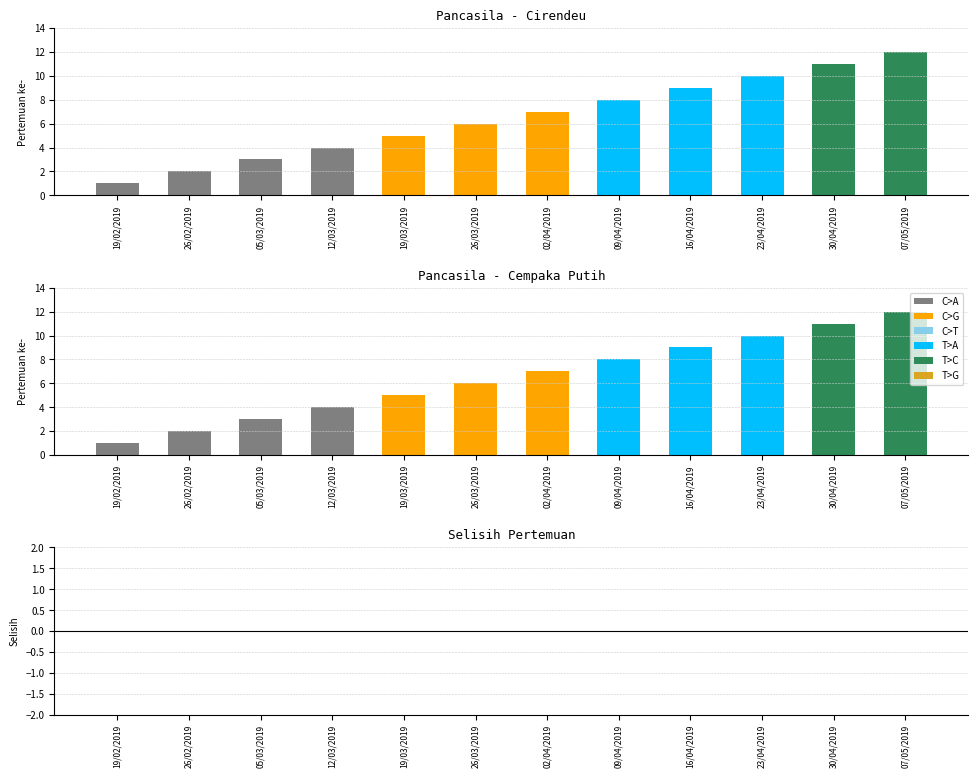

Reading right to left, what are all the values shown in this chart?

Cirendeu: 12	11	10	9	8	7	6	5	4	3	2	1
Cempaka Putih: 12	11	10	9	8	7	6	5	4	3	2	1
Selisih: 0	0	0	0	0	0	0	0	0	0	0	0